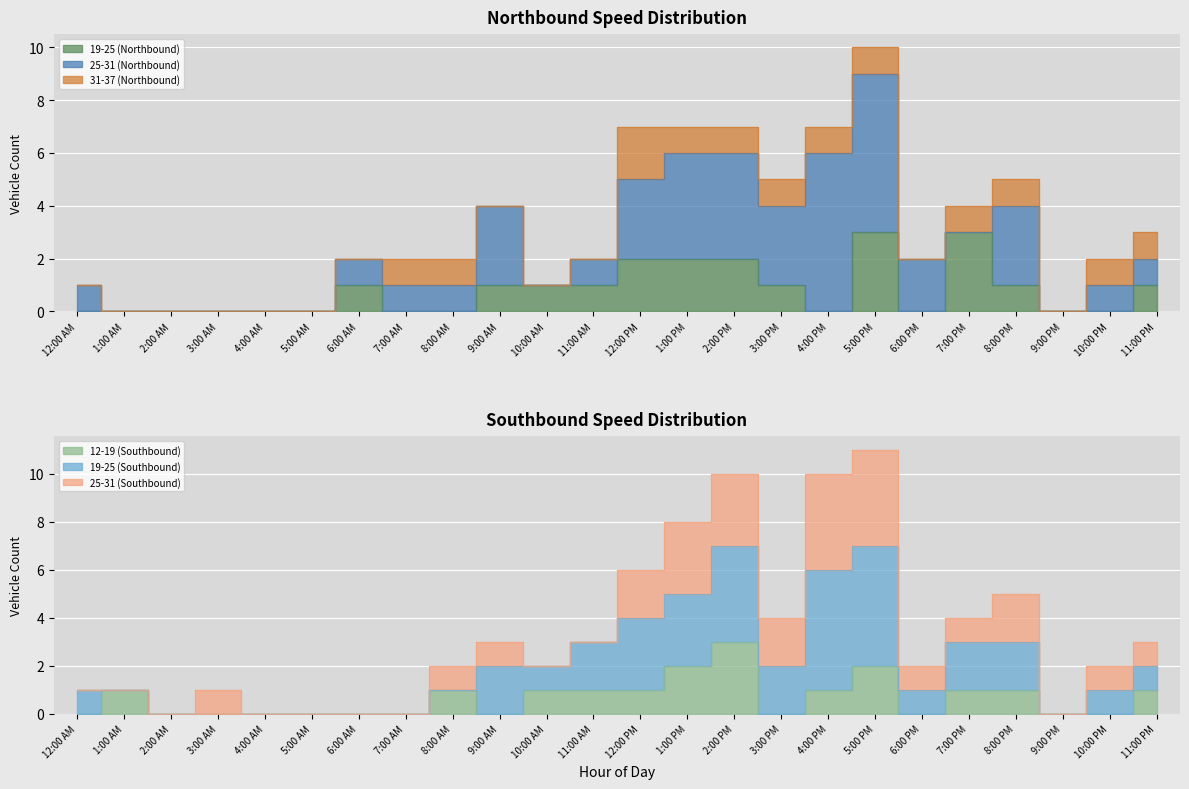

Which series has the largest range (max minus min)?

25-31 (Northbound)